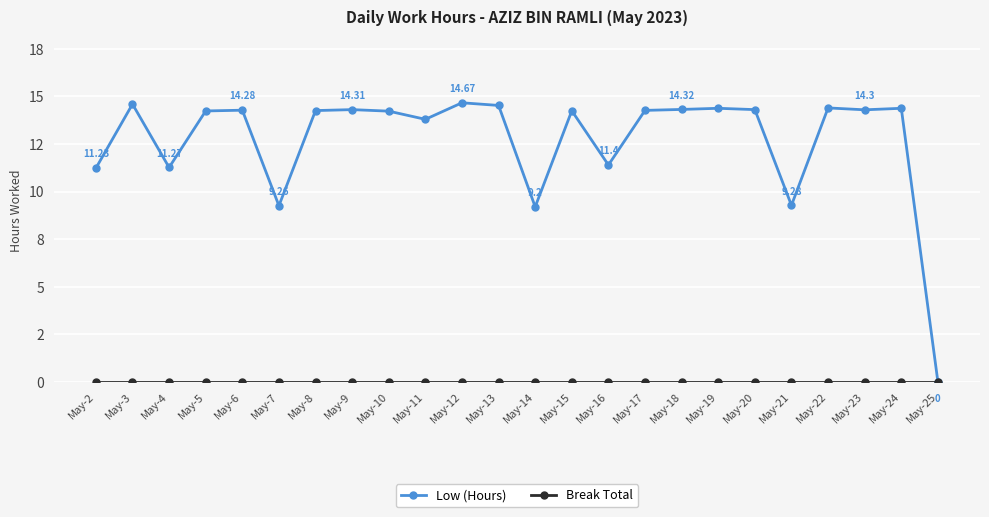

True or false: Break Total has more than 2 interior local peaks.

False